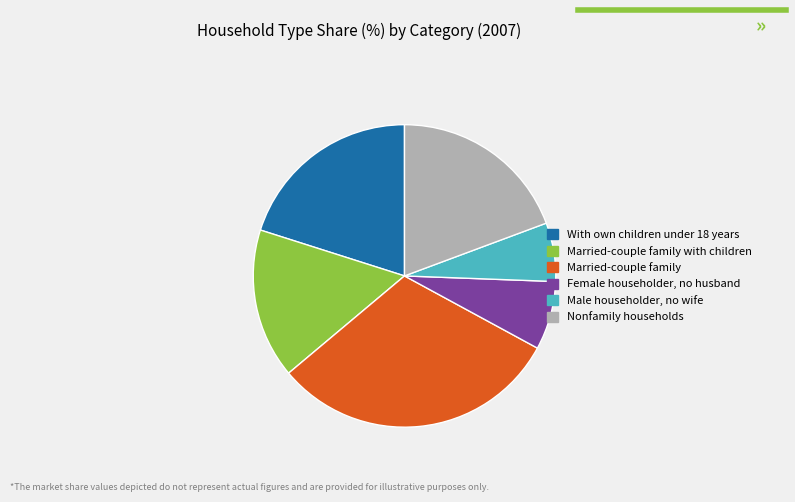

Which slice is the smallest?

Male householder, no wife